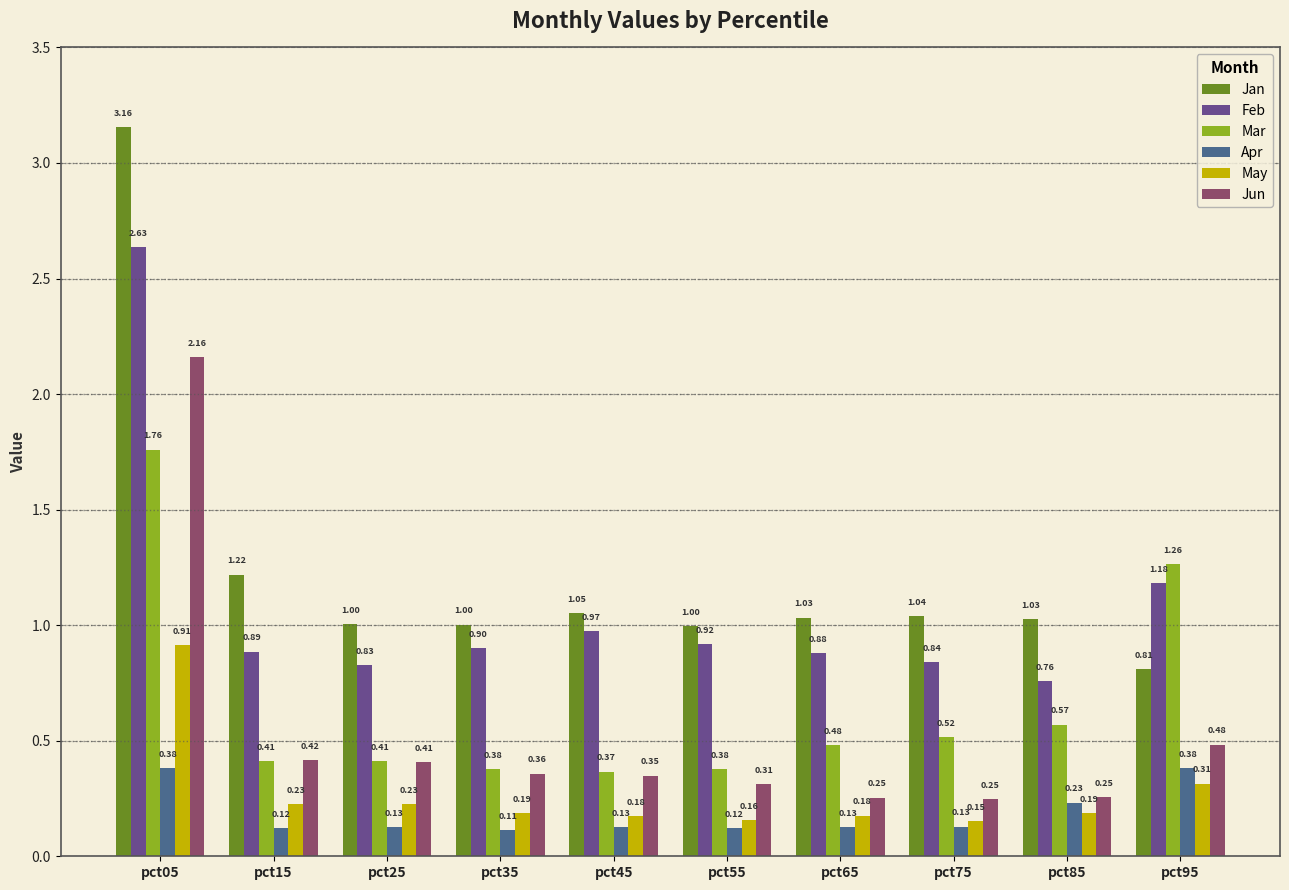

At which category is the sum across all series the highest?

pct05